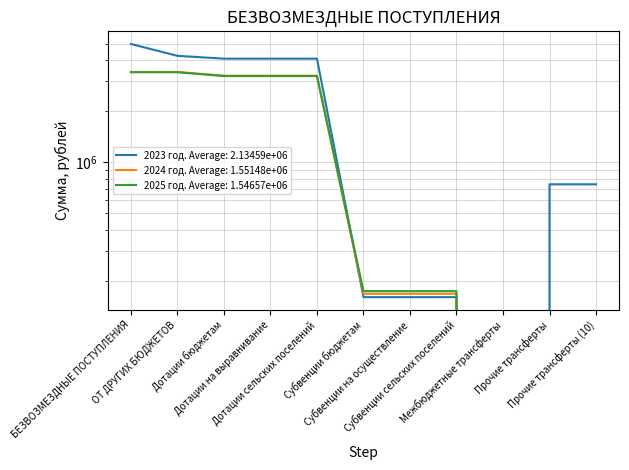

How many values in the 2025 год series are below 173684?

3